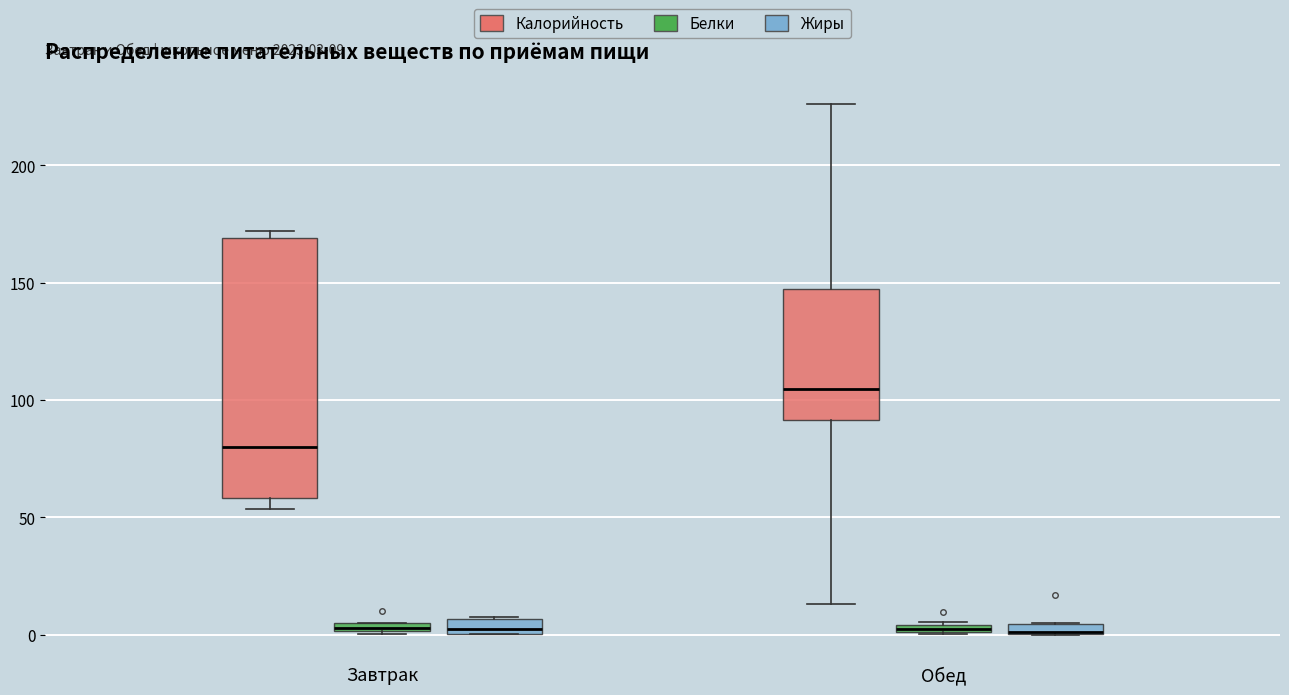

Comparing the boxes themselves (not the whiskers), which one is the tallest?

Завтрак (Калорийность)